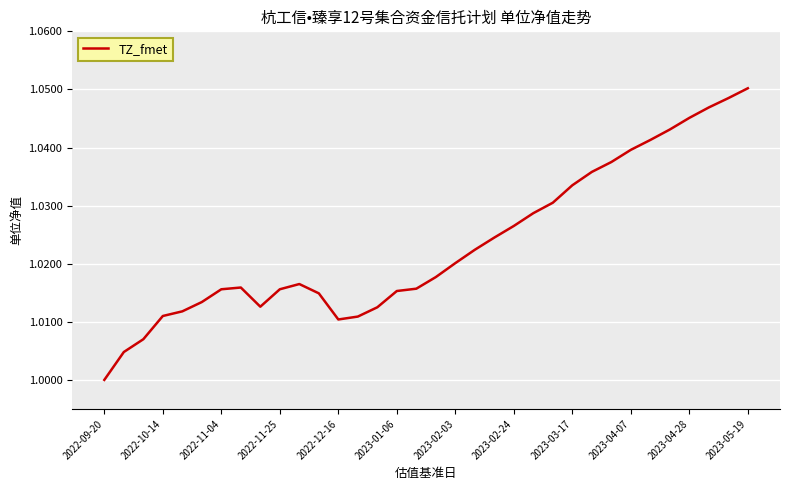

What is the minimum value shown in the chart?

1.0